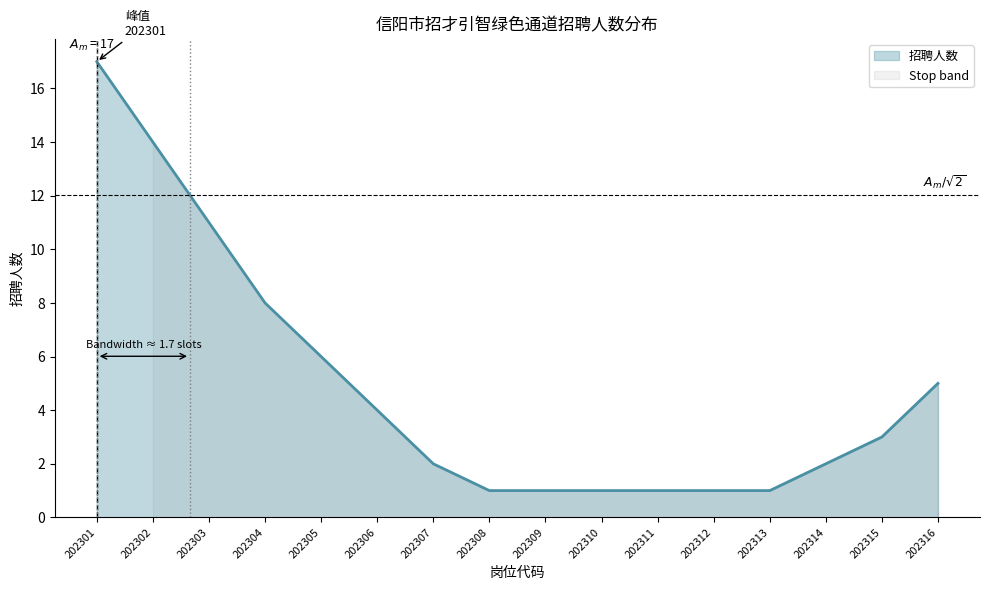

What is the value of the 10th point from the left?

1